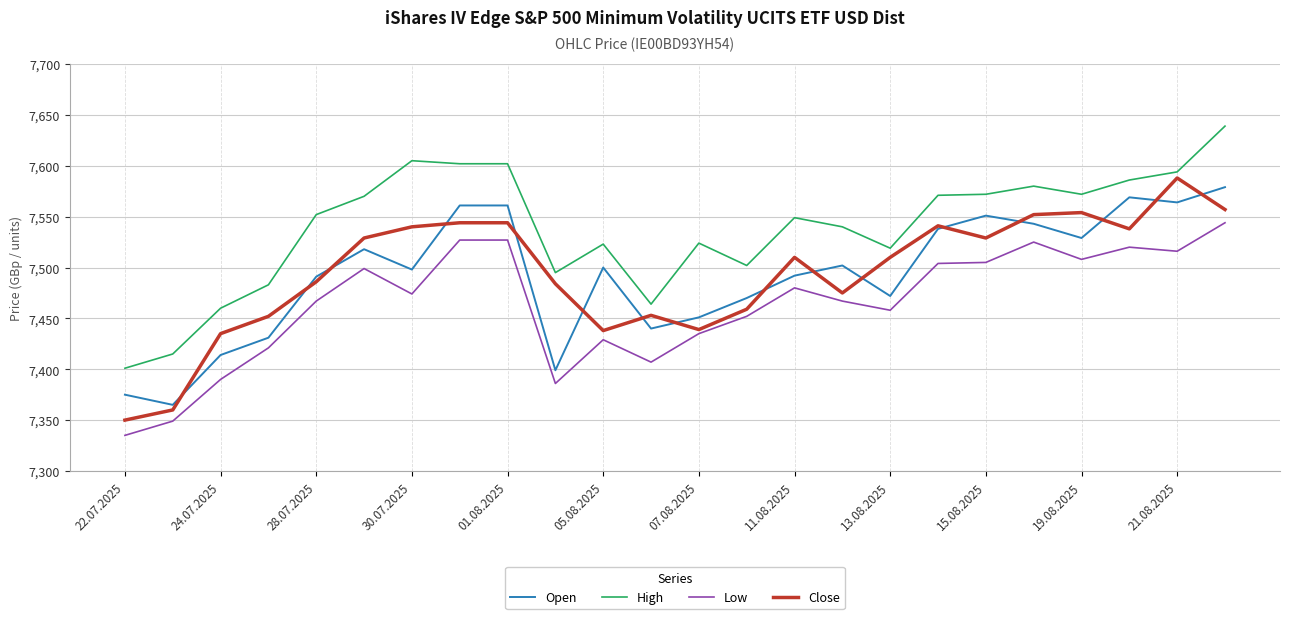

What is the maximum value shown in the chart?

7639